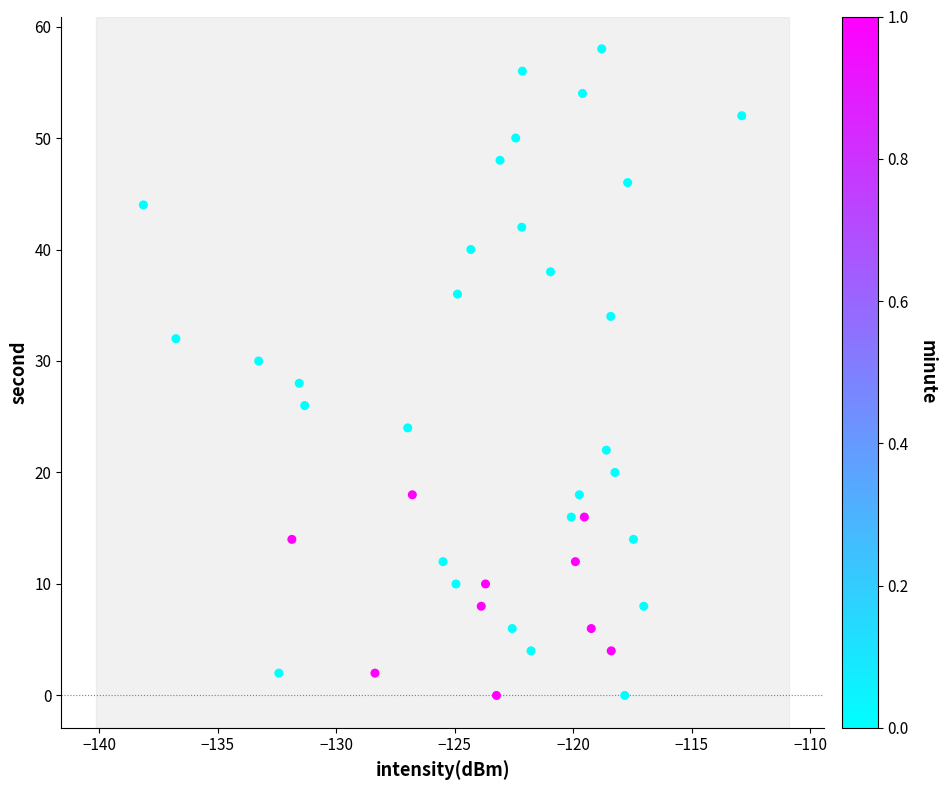

What is the range of Y values (max minus min)?

58